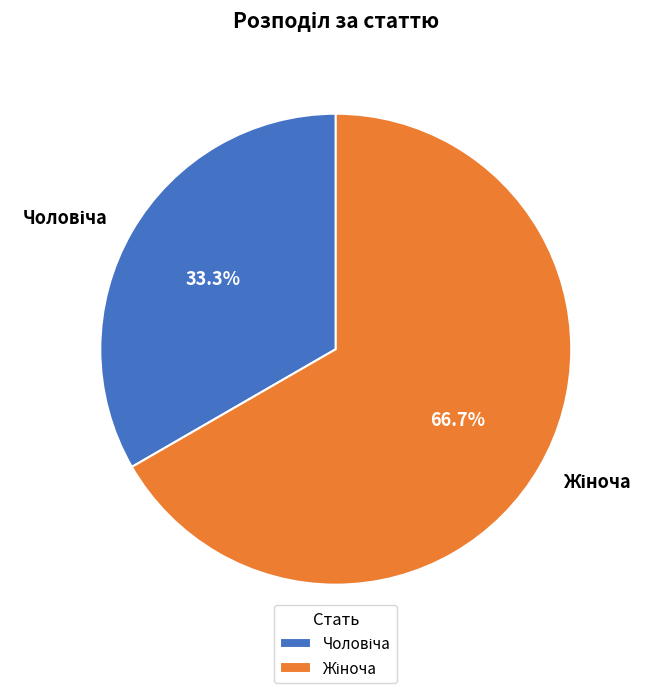

Count the number of slices in the pie.

2